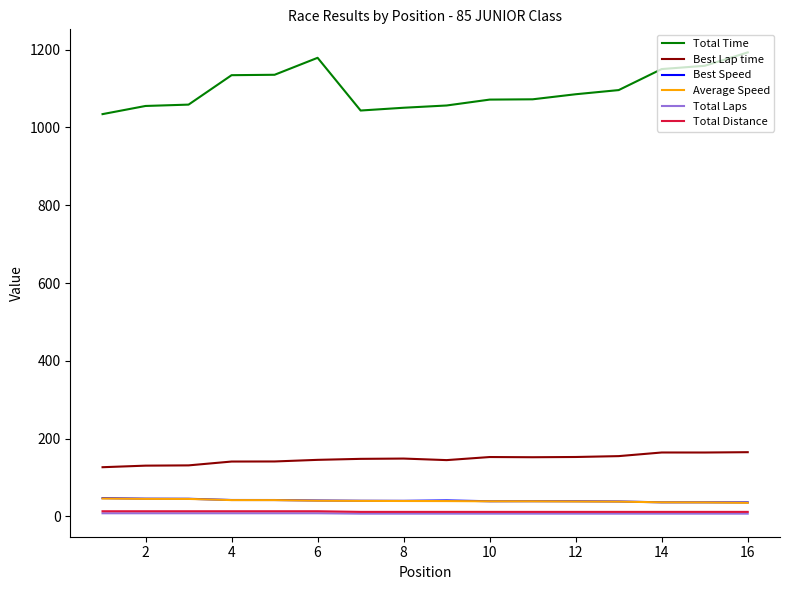

Which series has the largest range (max minus min)?

Total Time